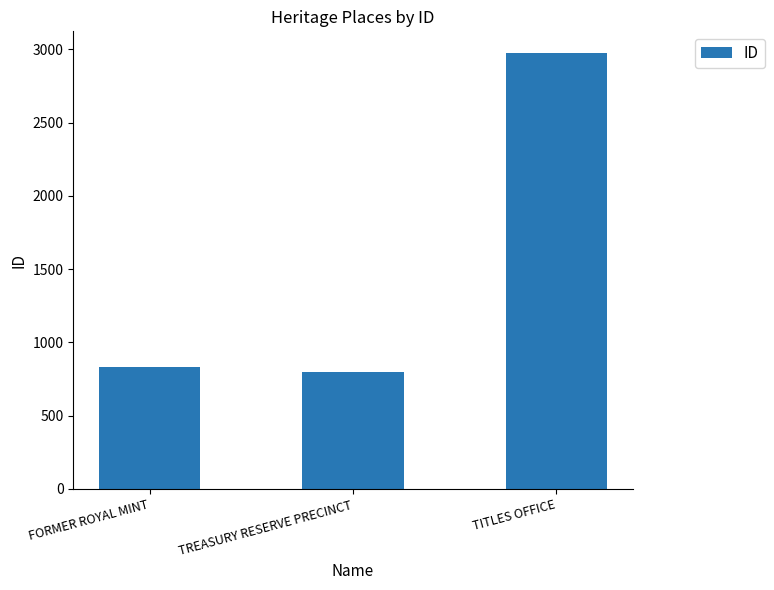

What is the difference between the maximum and minimum values?

2174